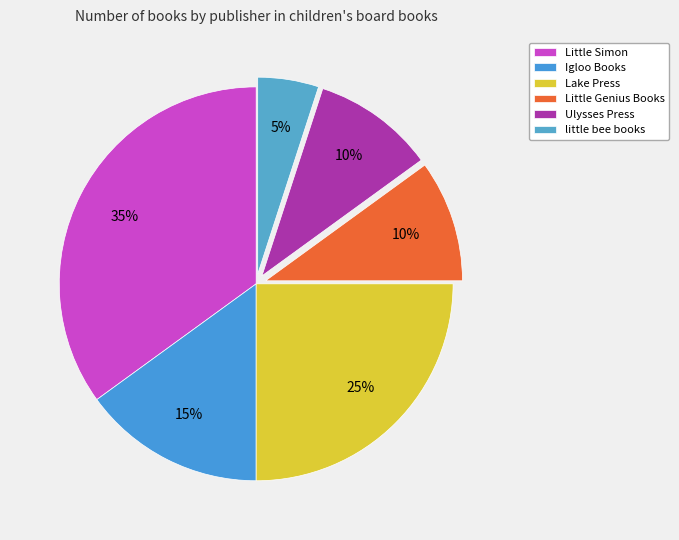

Does any single category account for the majority?

No